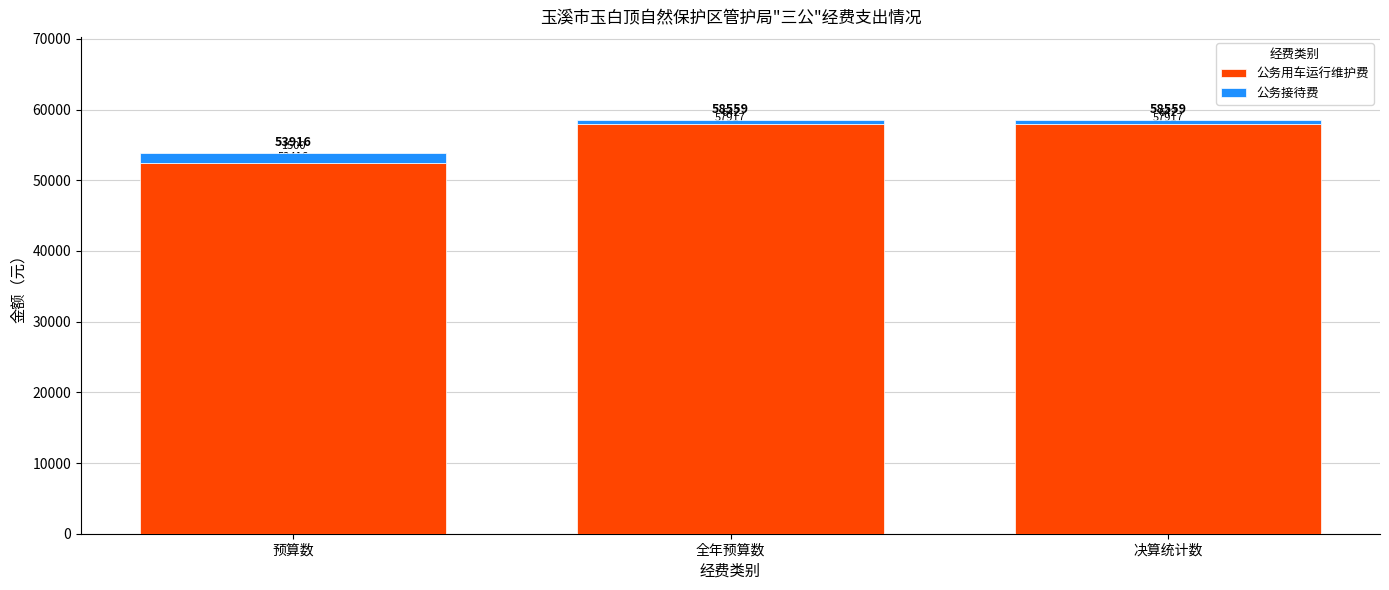

Is it true that 公务用车运行维护费 equals 90728 at 全年预算数?

False